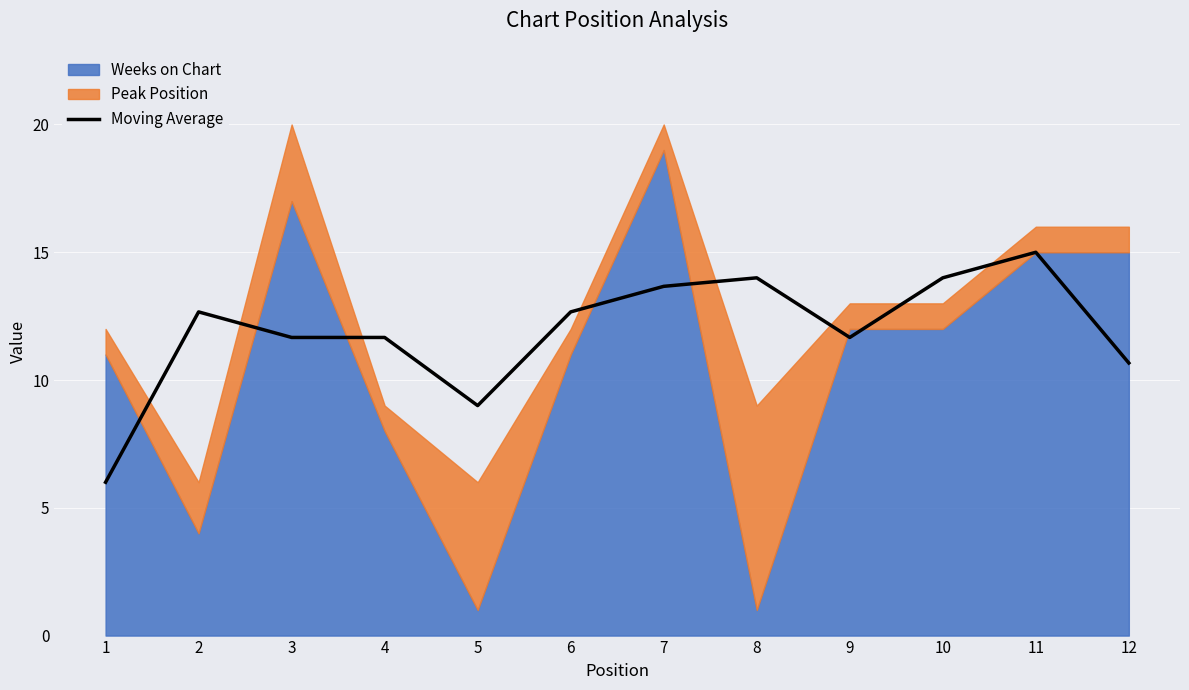

Reading right to left, extract all data points from this chart.

12=10.7	11=15.0	10=14.0	9=11.7	8=14.0	7=13.7	6=12.7	5=9.0	4=11.7	3=11.7	2=12.7	1=6.0